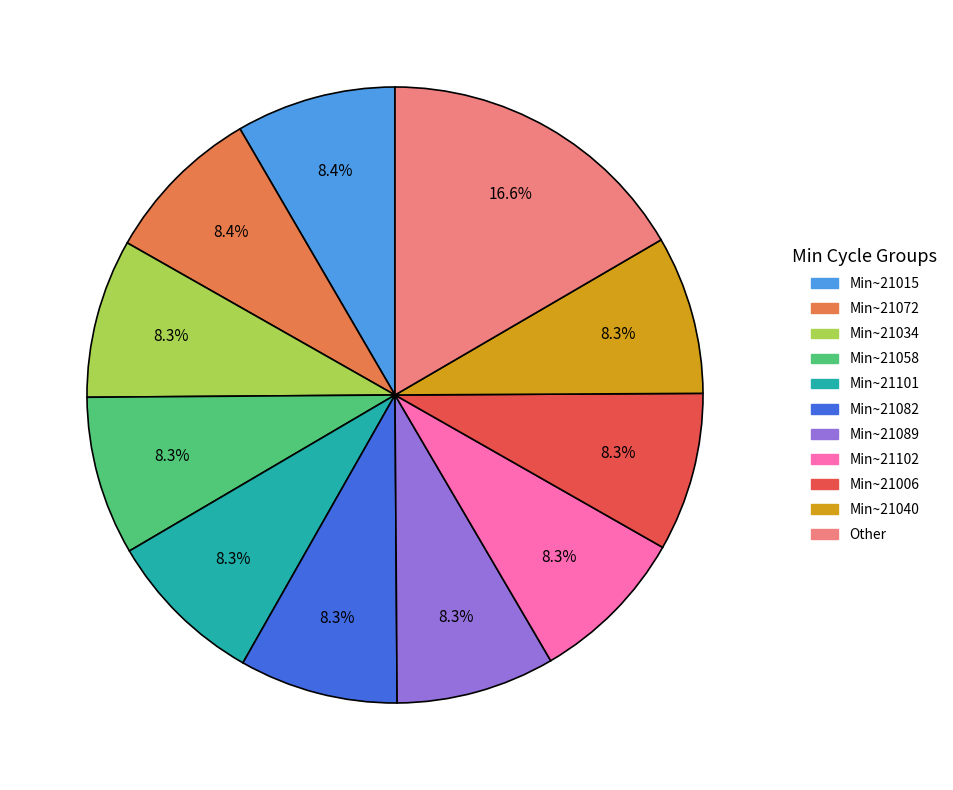

What percentage do Other and Min~21006 together represent?

24.9%